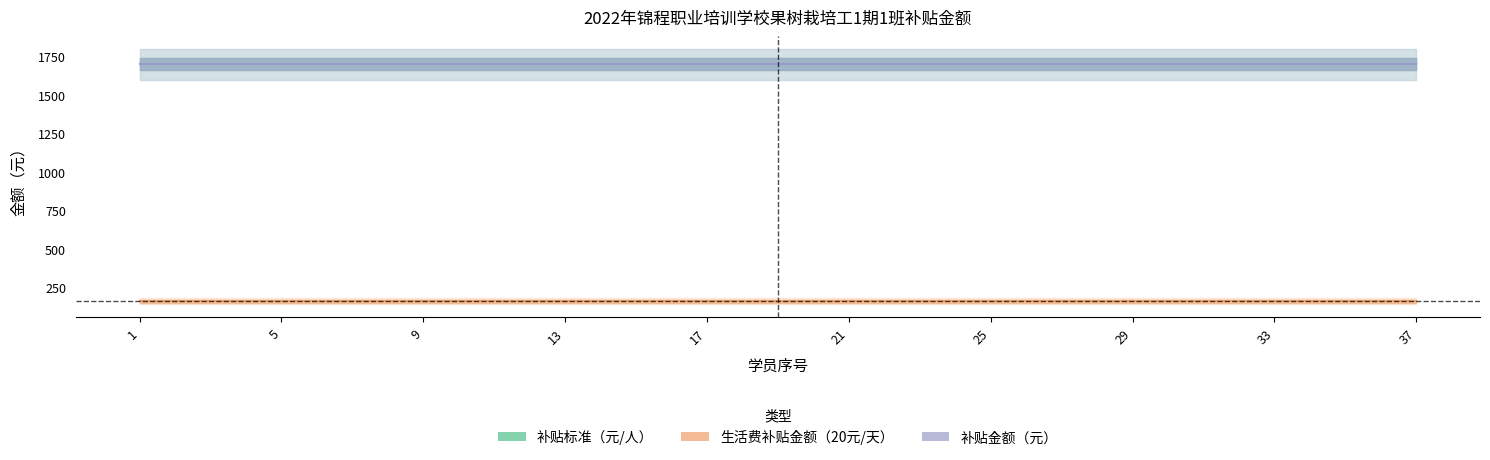

What is the greatest value displayed?

1700